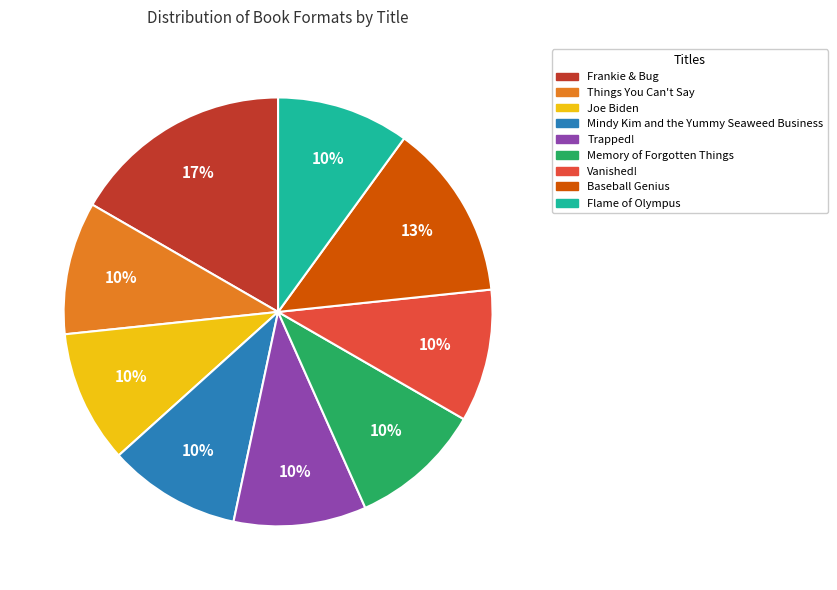

Does any single category account for the majority?

No